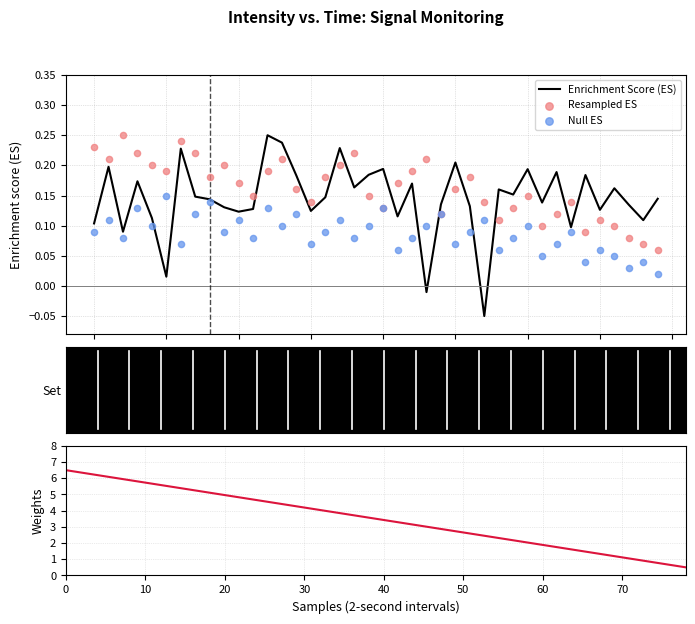

At how many categories does at least one series exceed 3?

23